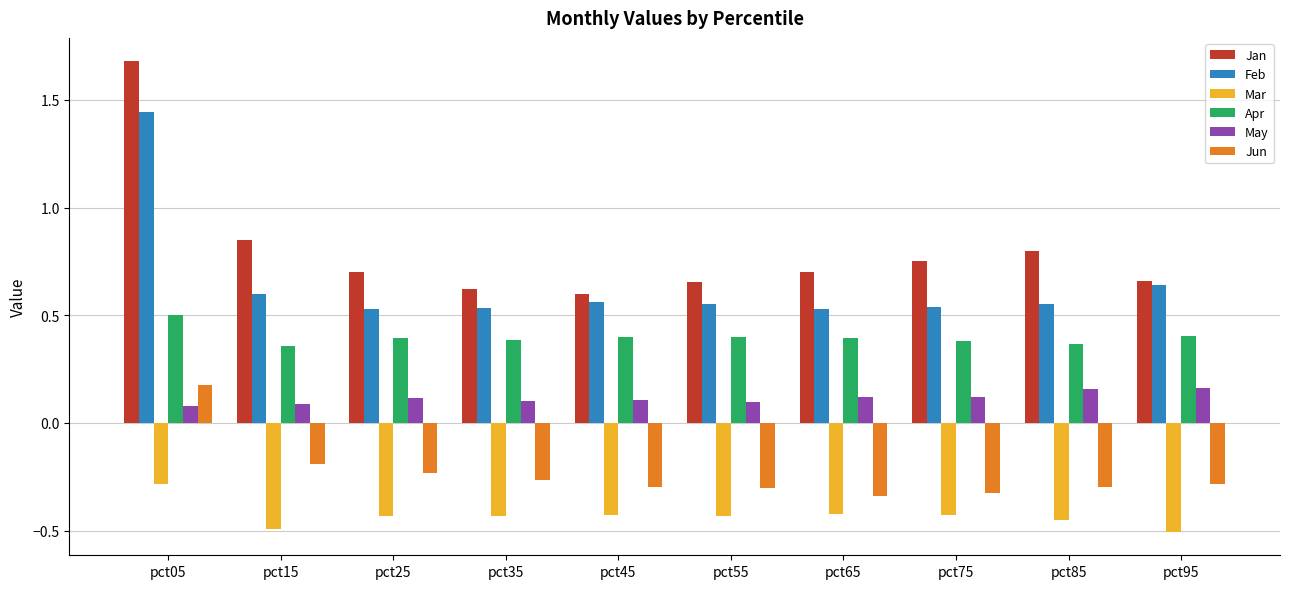

Where does the Jun series first go above 0?

pct05